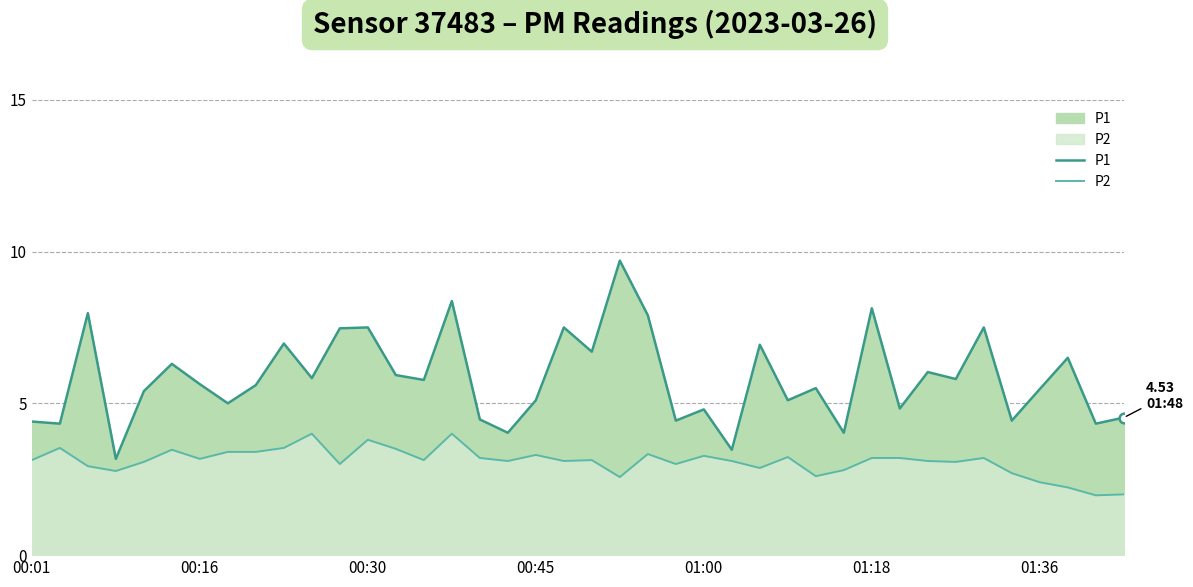

Where is P2 nearest to the value 2?

39